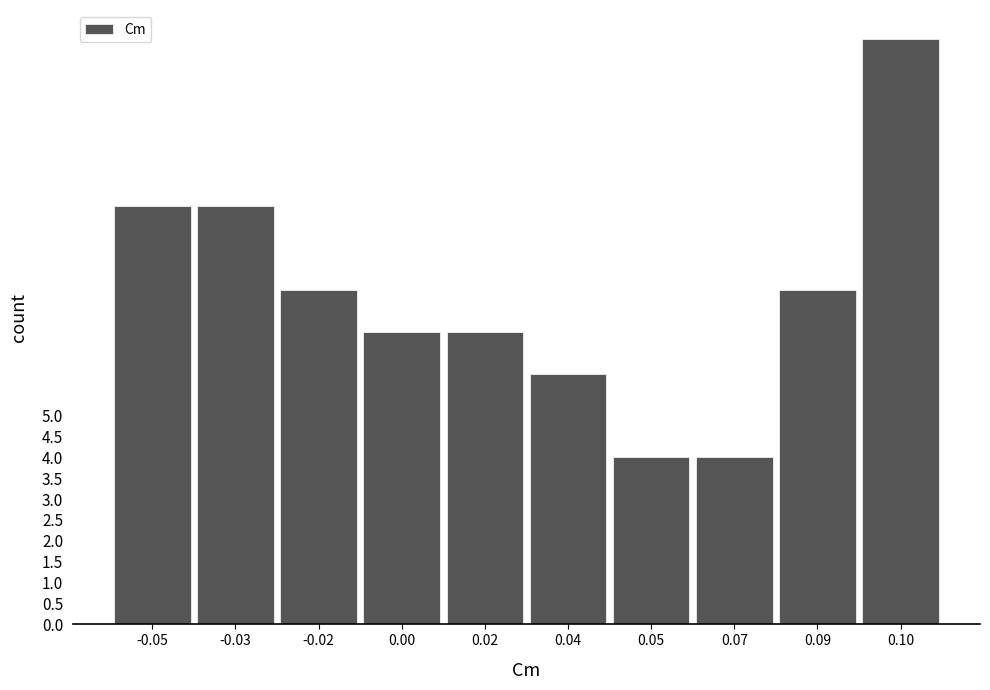

Reading left to right, extract all data points from this chart.

-0.05=10	-0.03=10	-0.02=8	0.00=7	0.02=7	0.04=6	0.05=4	0.07=4	0.09=8	0.10=14